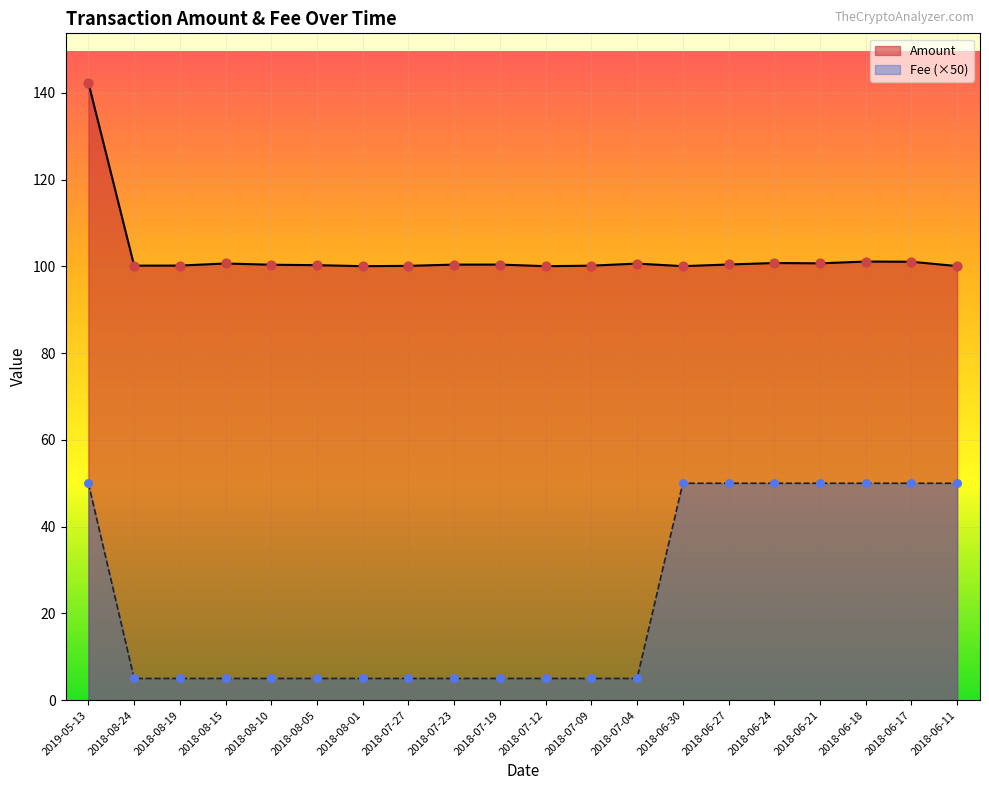

What is the total value across all series at 2018-07-12?

105.0